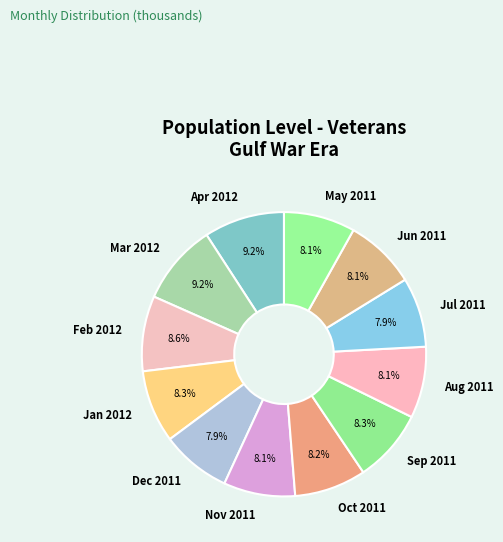

How much of the chart is everything except Aug 2011?

91.9%